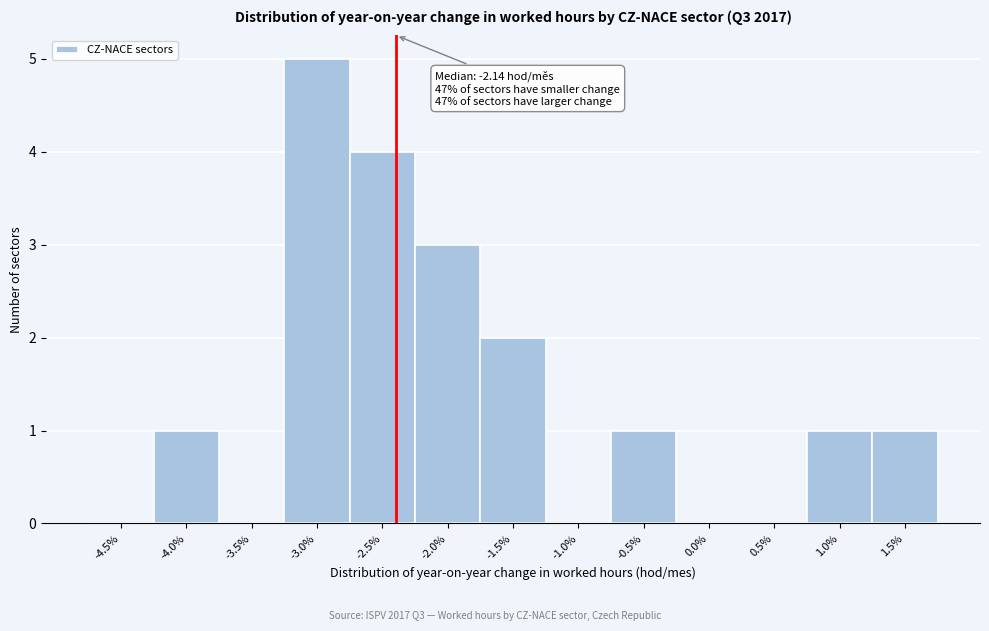

Reading left to right, list all the values displayed in this chart.

-4.5%=0	-4.0%=1	-3.5%=0	-3.0%=5	-2.5%=4	-2.0%=3	-1.5%=2	-1.0%=0	-0.5%=1	0.0%=0	0.5%=0	1.0%=1	1.5%=1